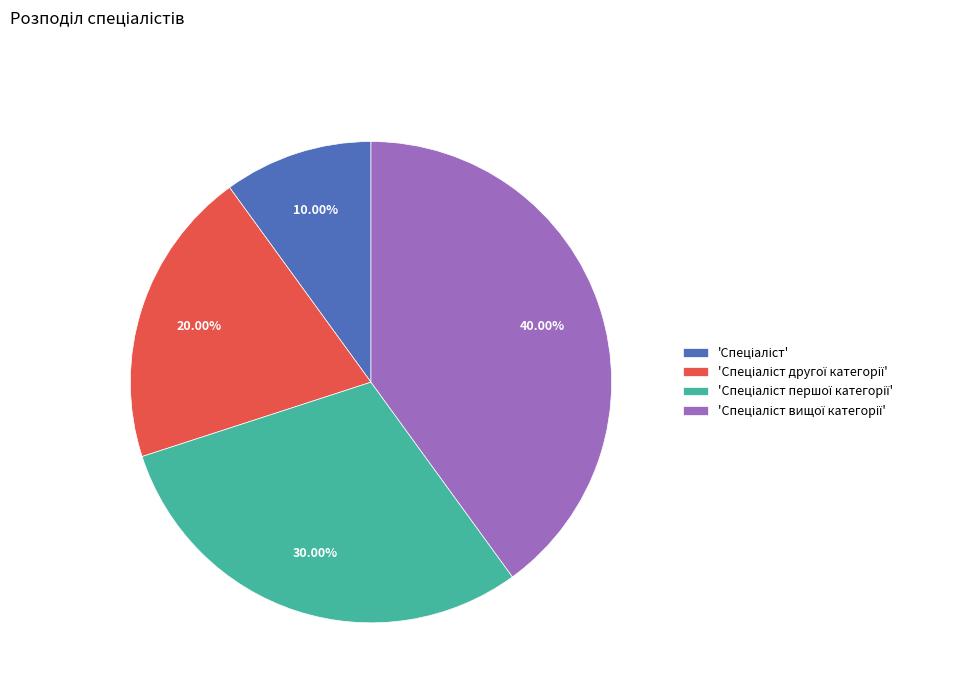

Is there any slice that represents more than half of the pie?

No